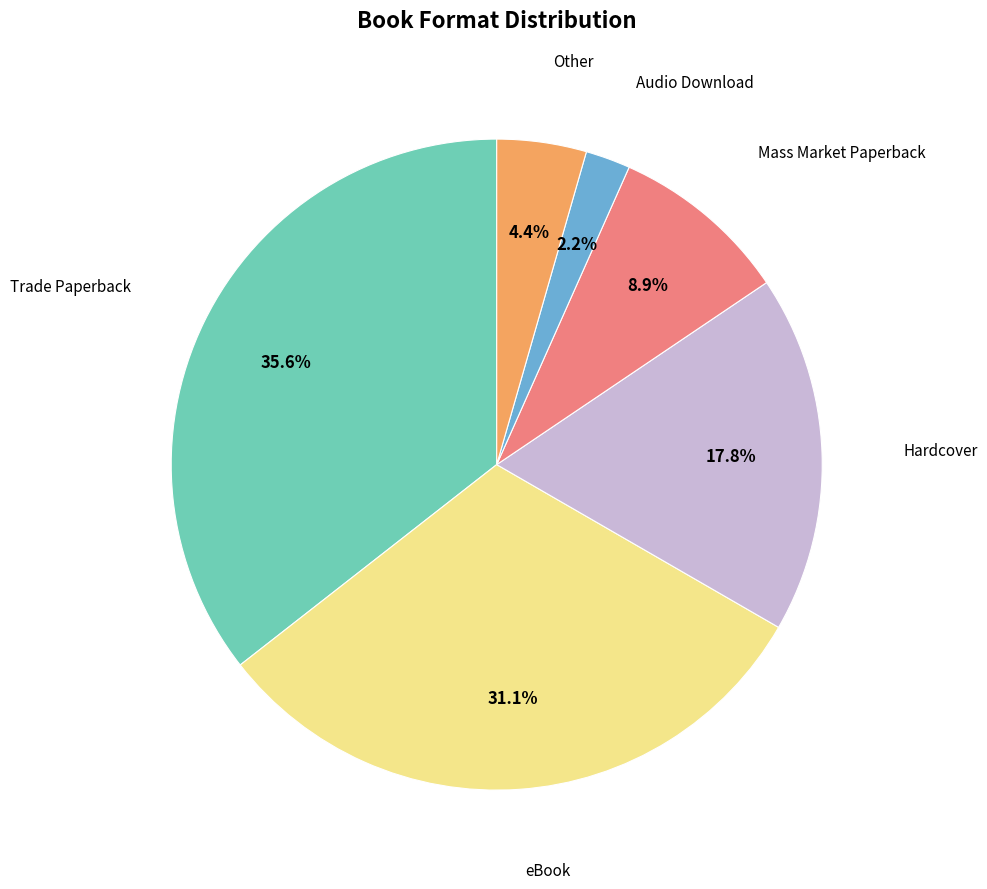

Is there a majority slice in this chart?

No